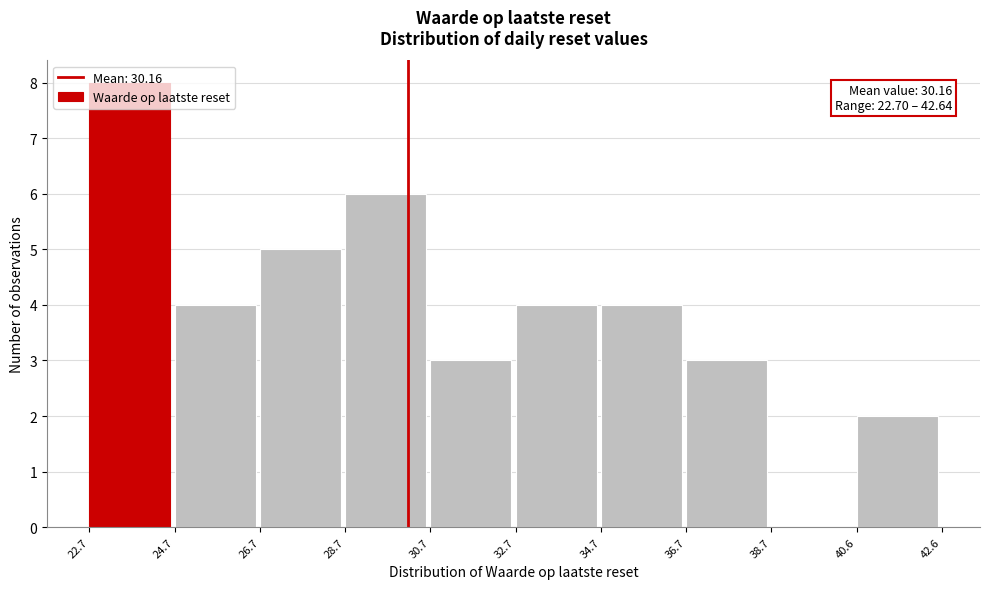

Over which range of the x-axis is the bar tallest?

22.7 to 24.7